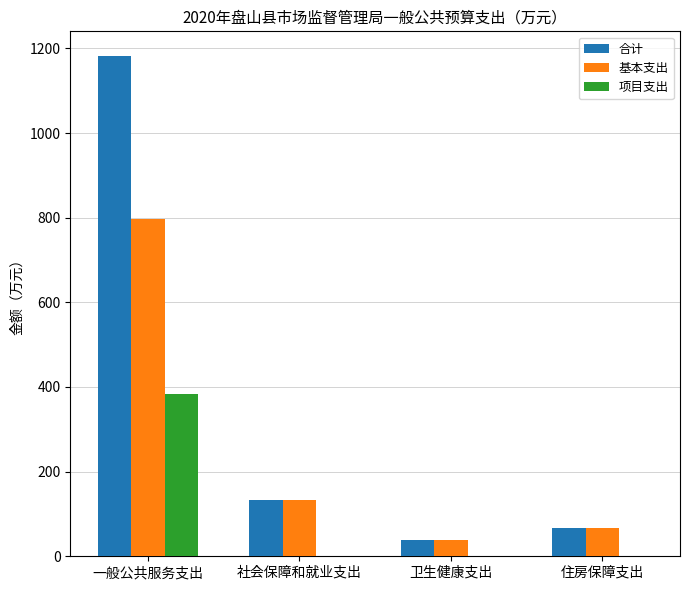

Is the value of 合计 at 住房保障支出 greater than the value of 项目支出 at 卫生健康支出?

Yes